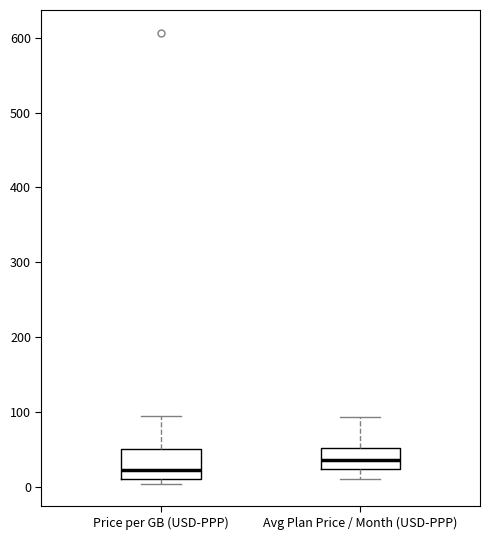

Reading left to right, transcribe this box plot: for each box, give where its median line is, the range the box spans, and where its two whiskers end, as read against the y-axis. The values are not printed on the chart, so give them approximately, as read against the axis.

Price per GB (USD-PPP): median 20, box 10 to 50, whiskers 0 to 90
Avg Plan Price / Month (USD-PPP): median 40, box 20 to 50, whiskers 10 to 90